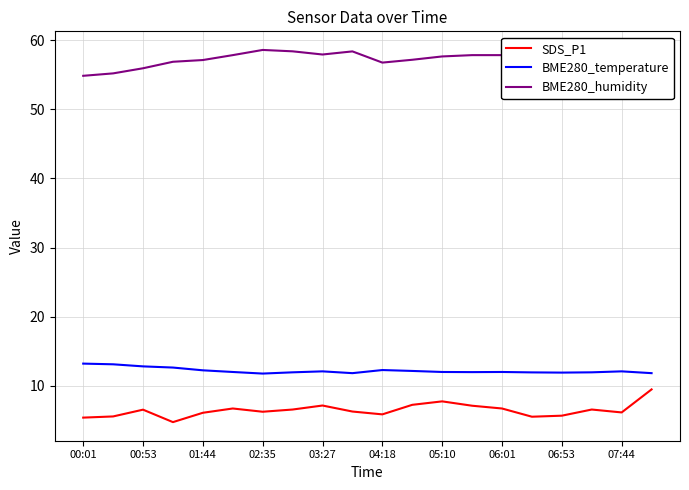

True or false: SDS_P1 and BME280_humidity intersect in this chart.

False